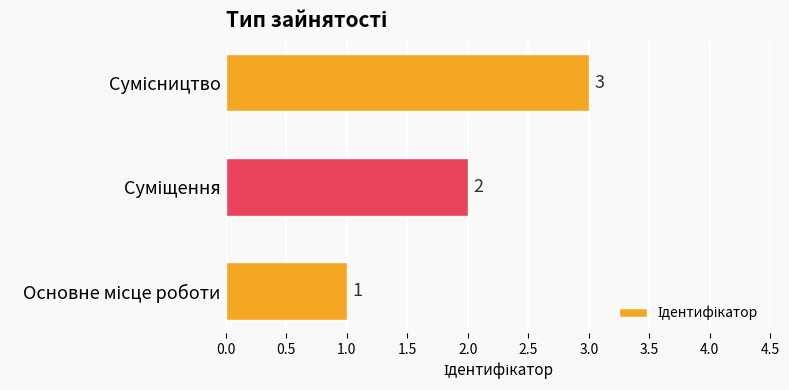

What is the maximum value shown in the chart?

3